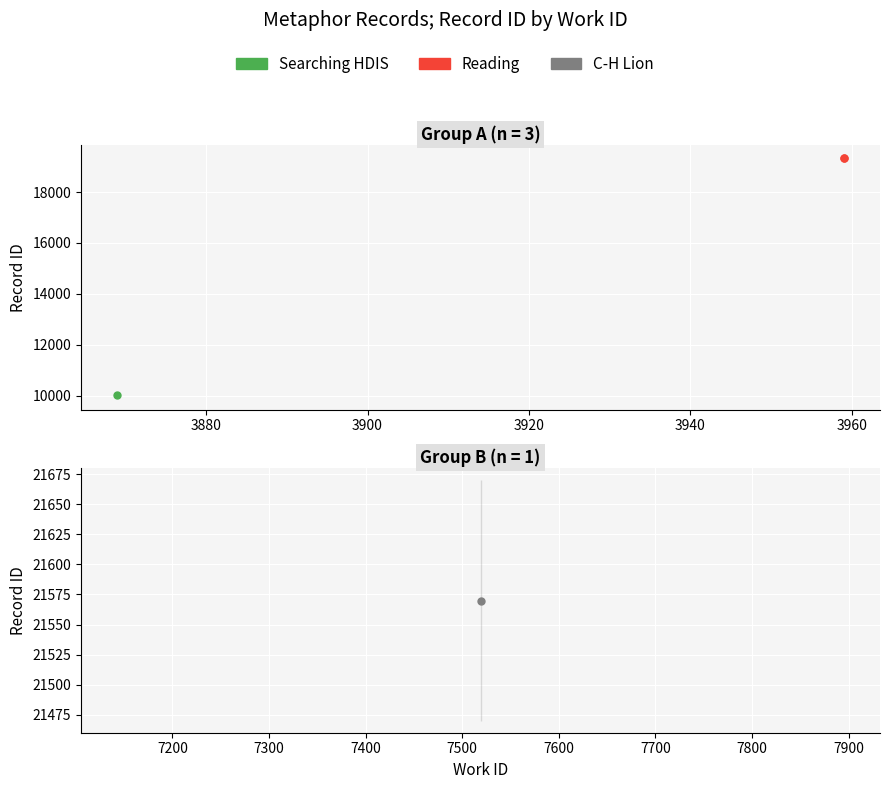

How many values are below 19358?

1